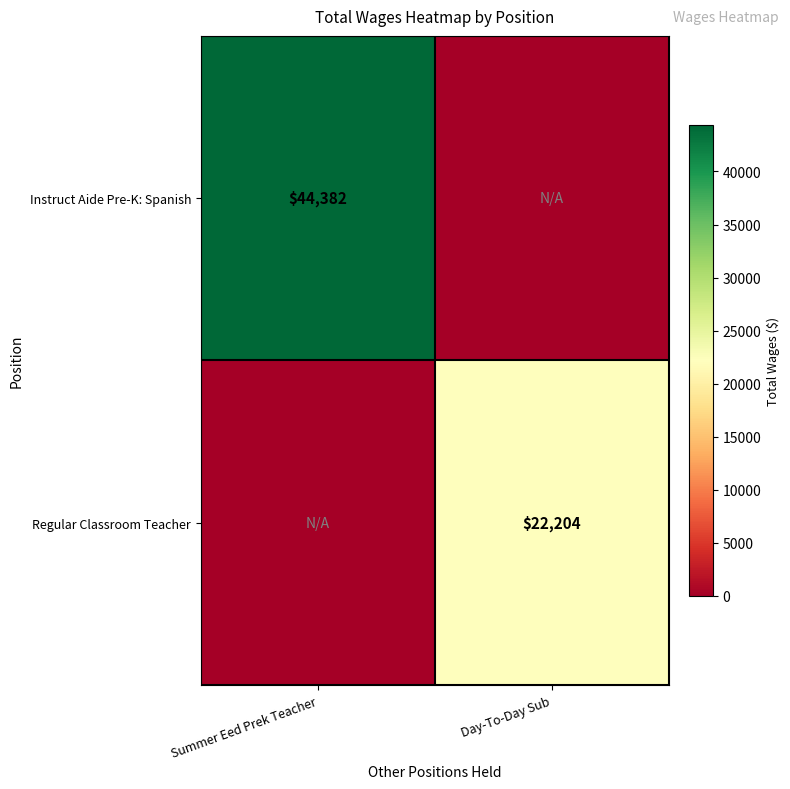

Is the value of Instruct Aide Pre-K: Spanish at Summer Eed Prek Teacher greater than the value of Regular Classroom Teacher at Day-To-Day Sub?

Yes